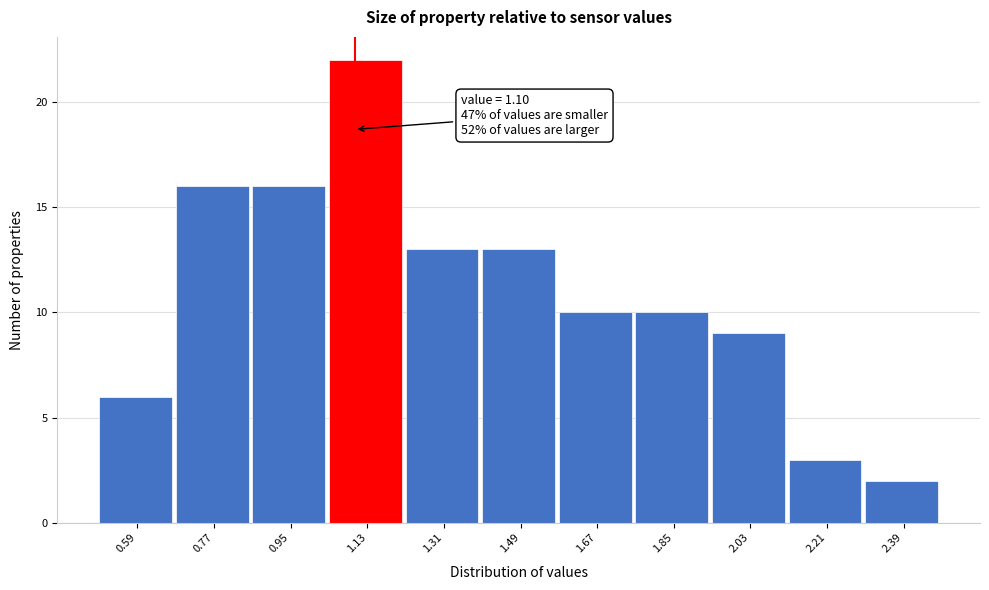

Over which range of the x-axis is the bar tallest?

1.04 to 1.22